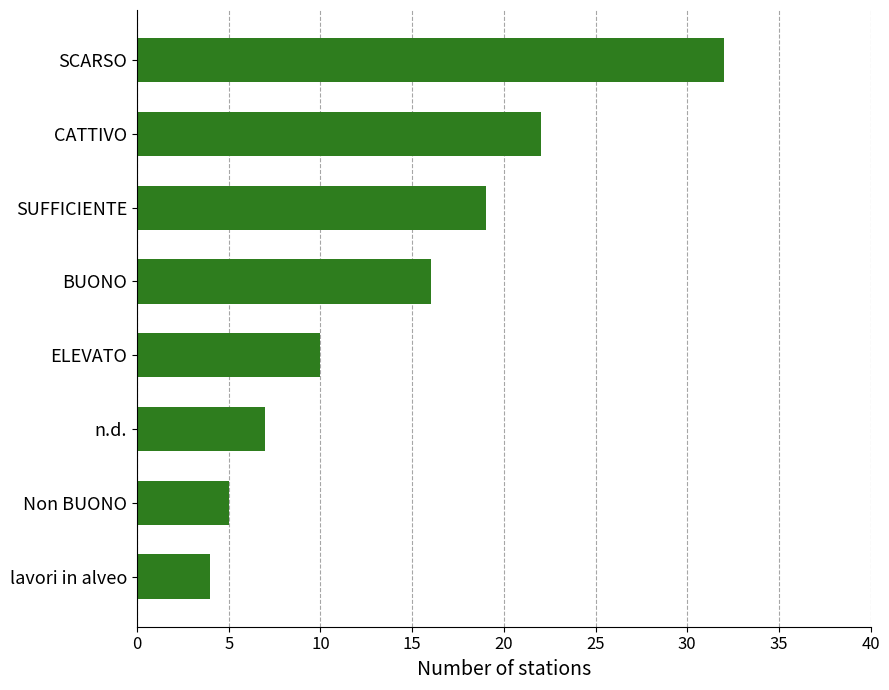

How many values are below 16?

4